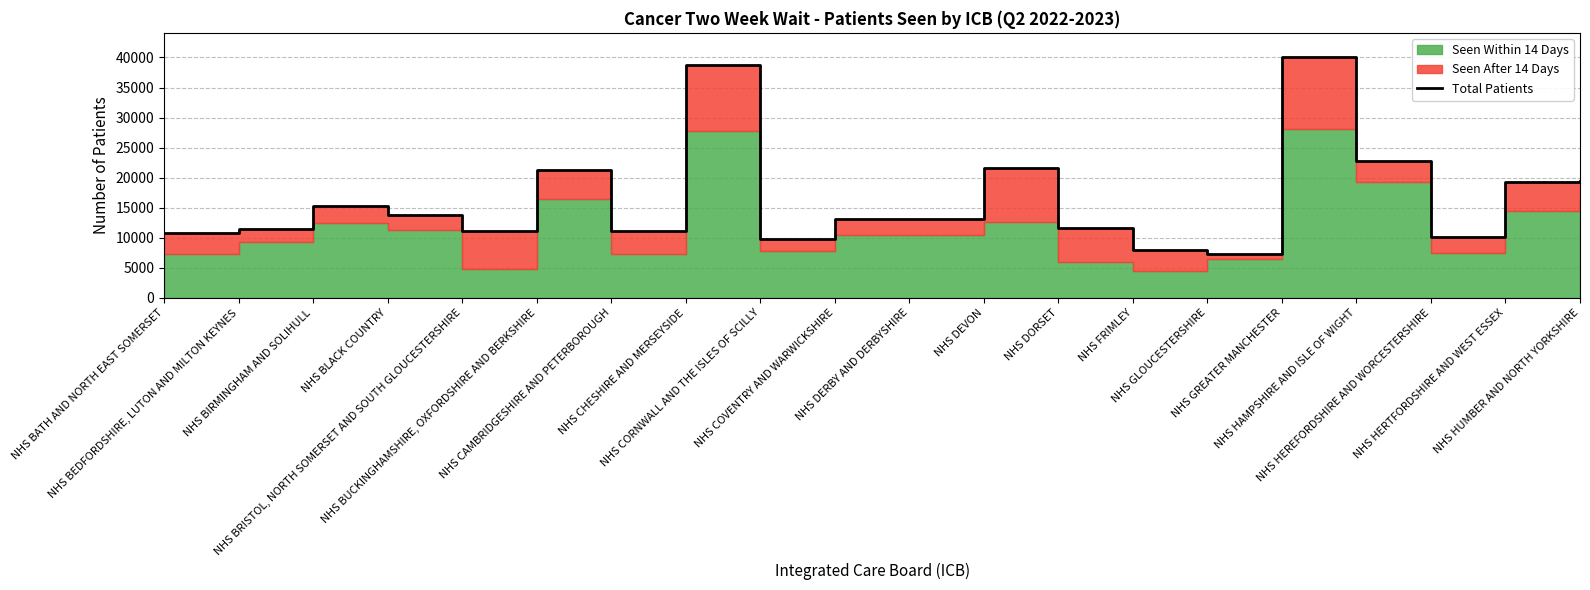

True or false: the data shows 14259 at NHS HEREFORDSHIRE AND WORCESTERSHIRE.

False